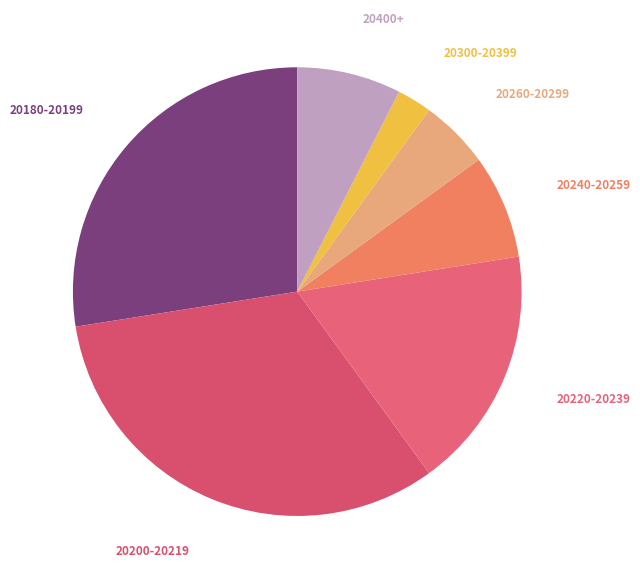

How many slices are in this pie chart?

7